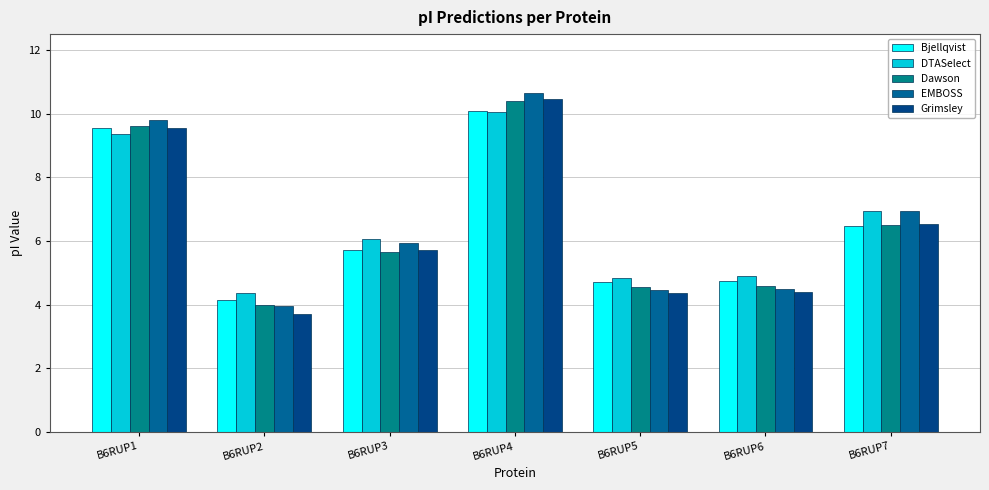

At how many categories does at least one series exceed 7?

2